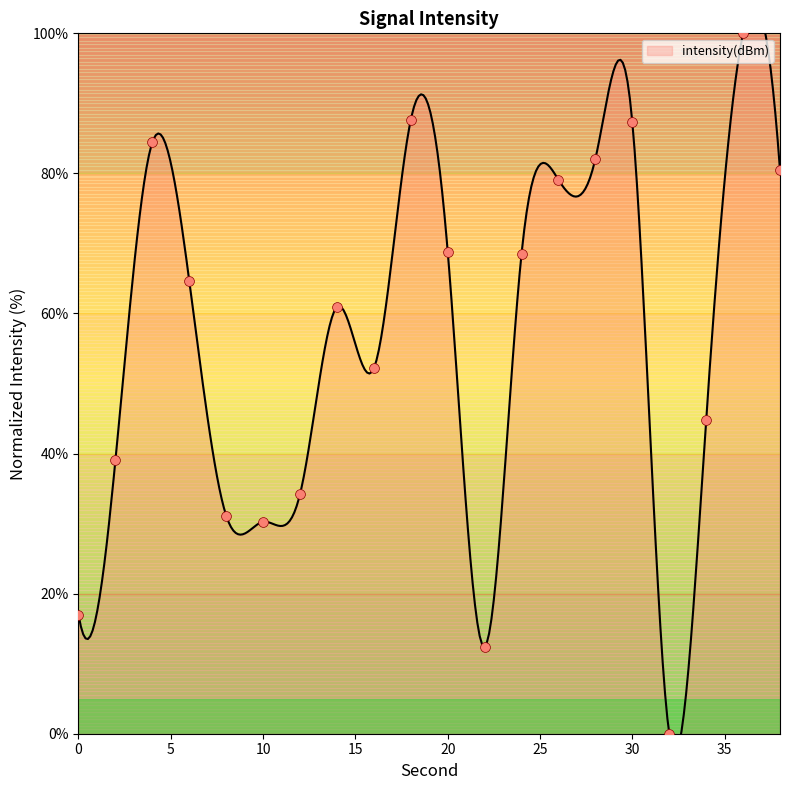

What is the change in value from 4 to 14?

-23.5